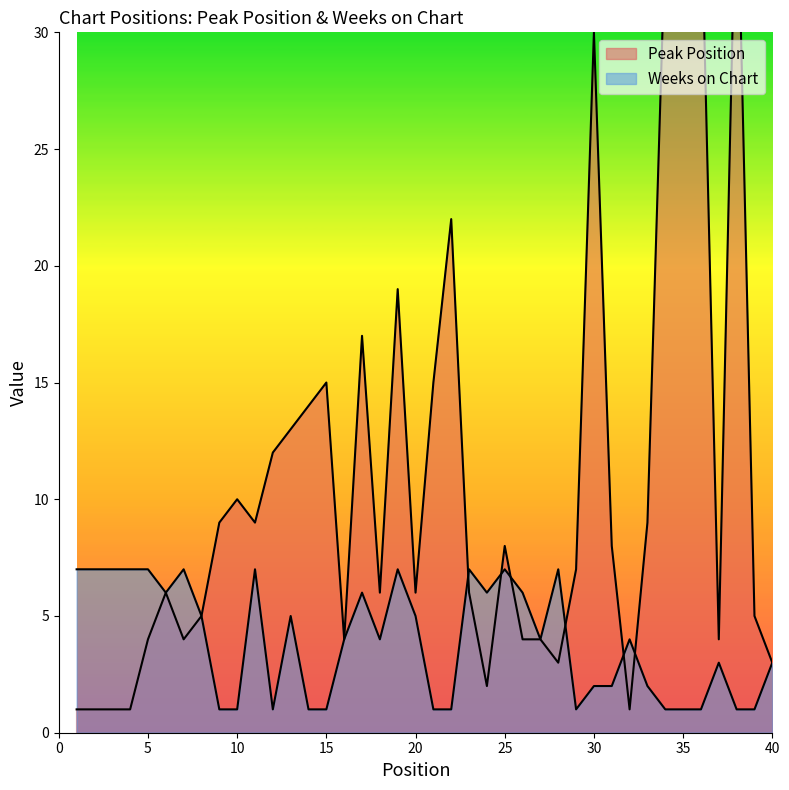

What is the spread (max minus min) of values at 1?

6